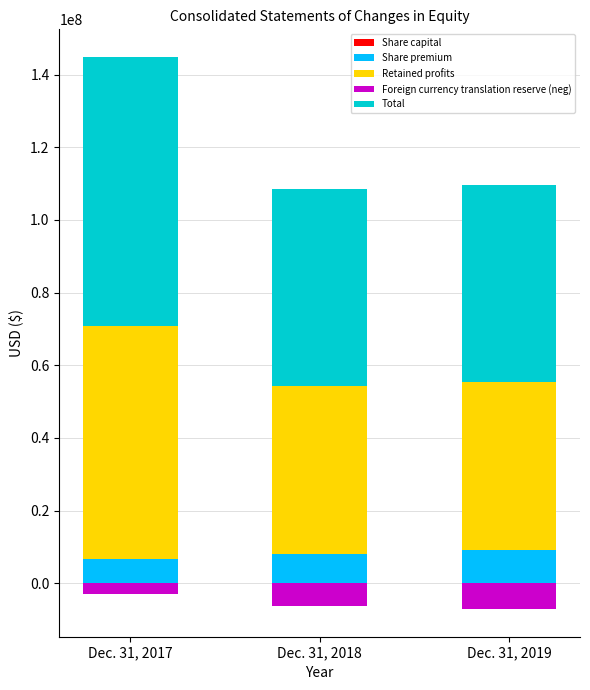

At Dec. 31, 2018, list the series in order from smallest to largest.

Foreign currency translation reserve (neg), Share capital, Share premium, Retained profits, Total